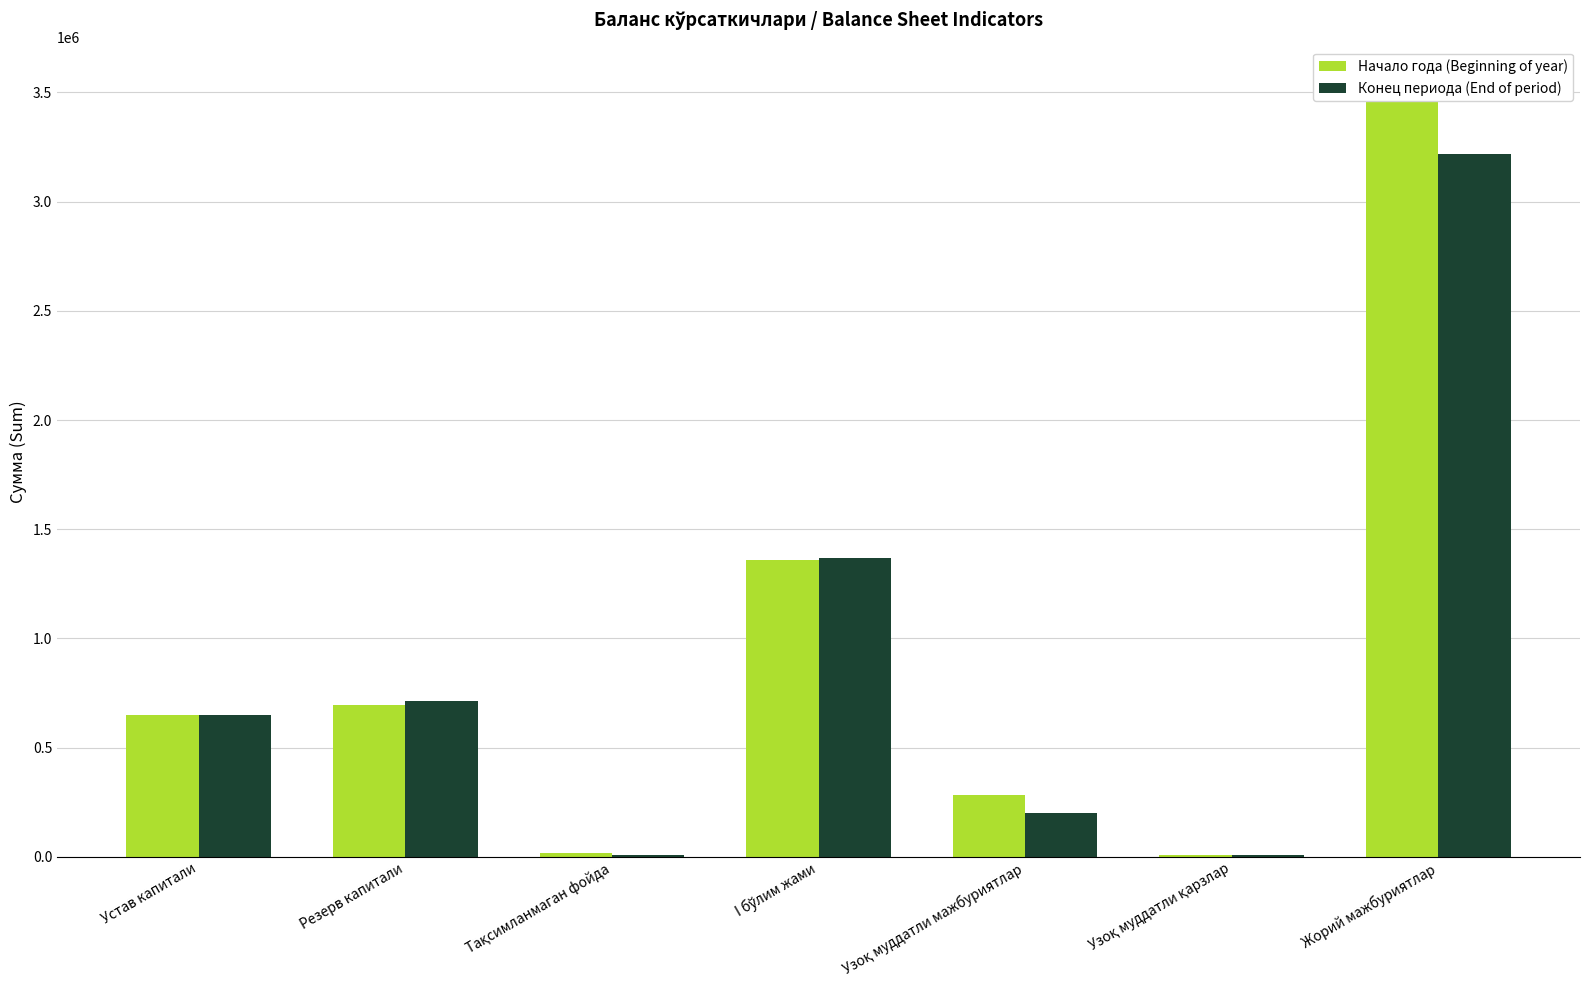

How many bars are there in each group?

2